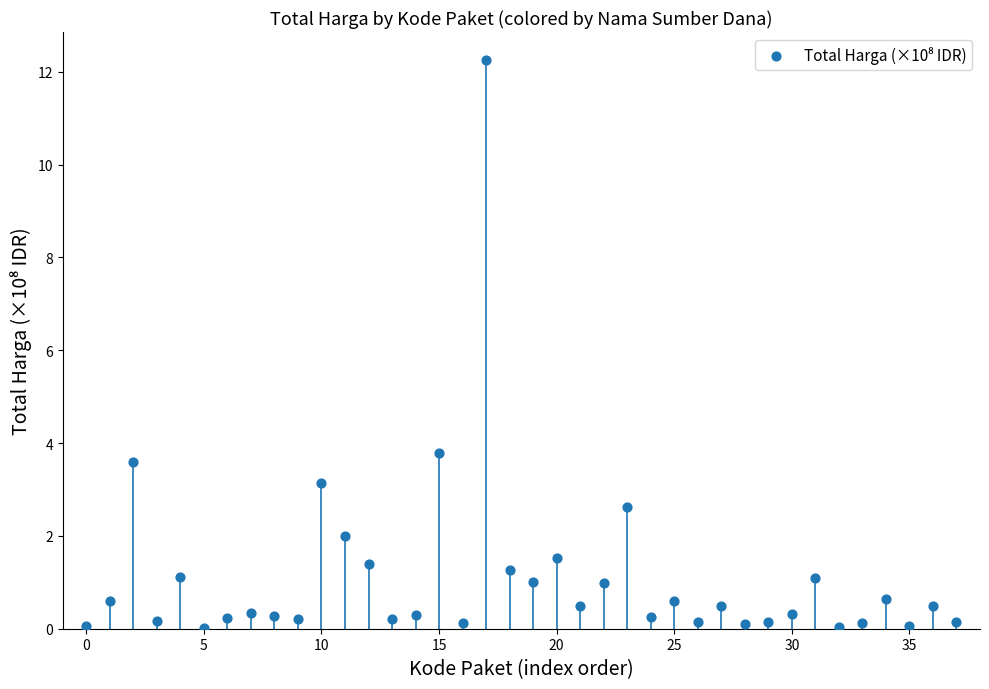

What Y value in the scatter plot is closest to 6?

3.8